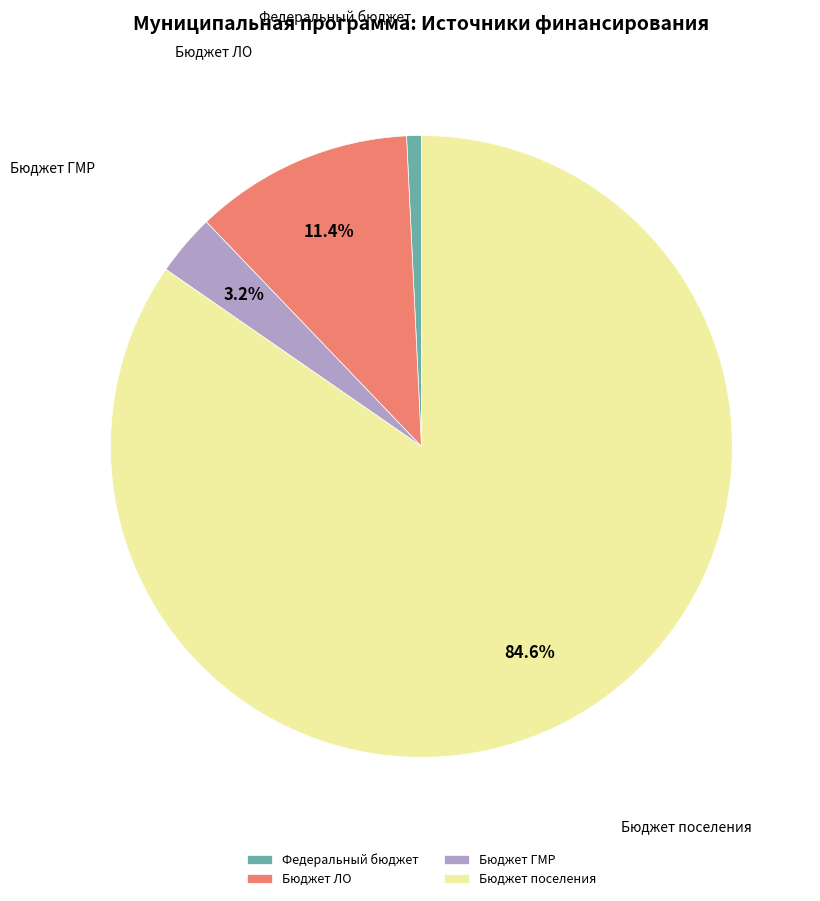

Which has a higher value, Бюджет ЛО or Федеральный бюджет?

Бюджет ЛО